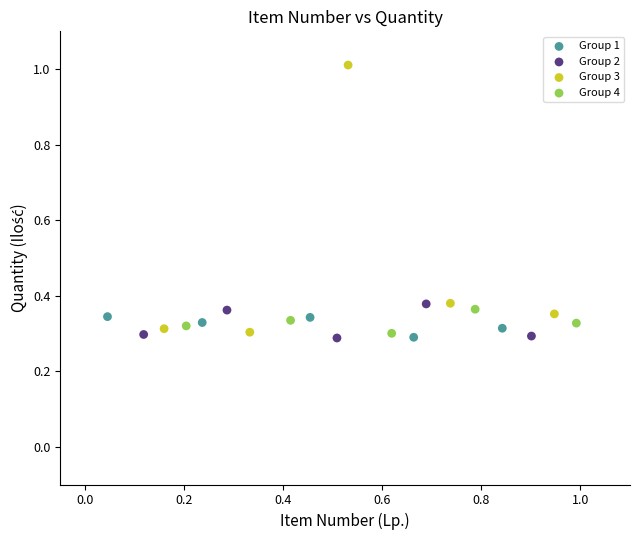

Which series has the largest Y range (max minus min)?

Group 3